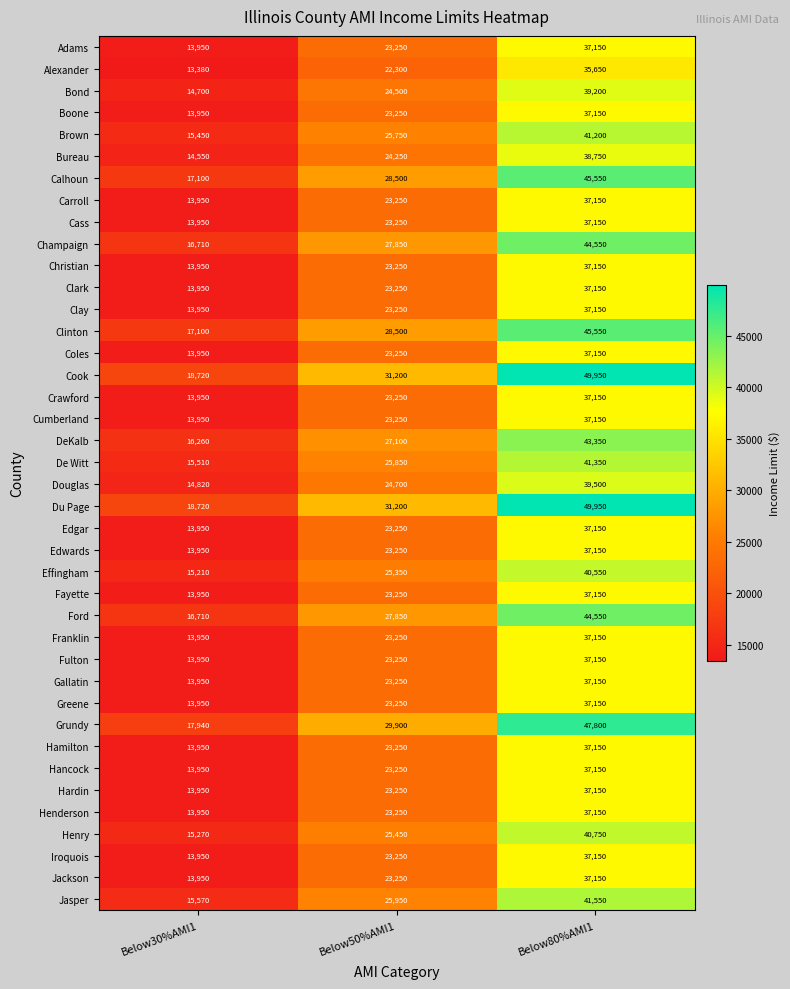

At which label is DeKalb closest to 29805?

Below50%AMI1